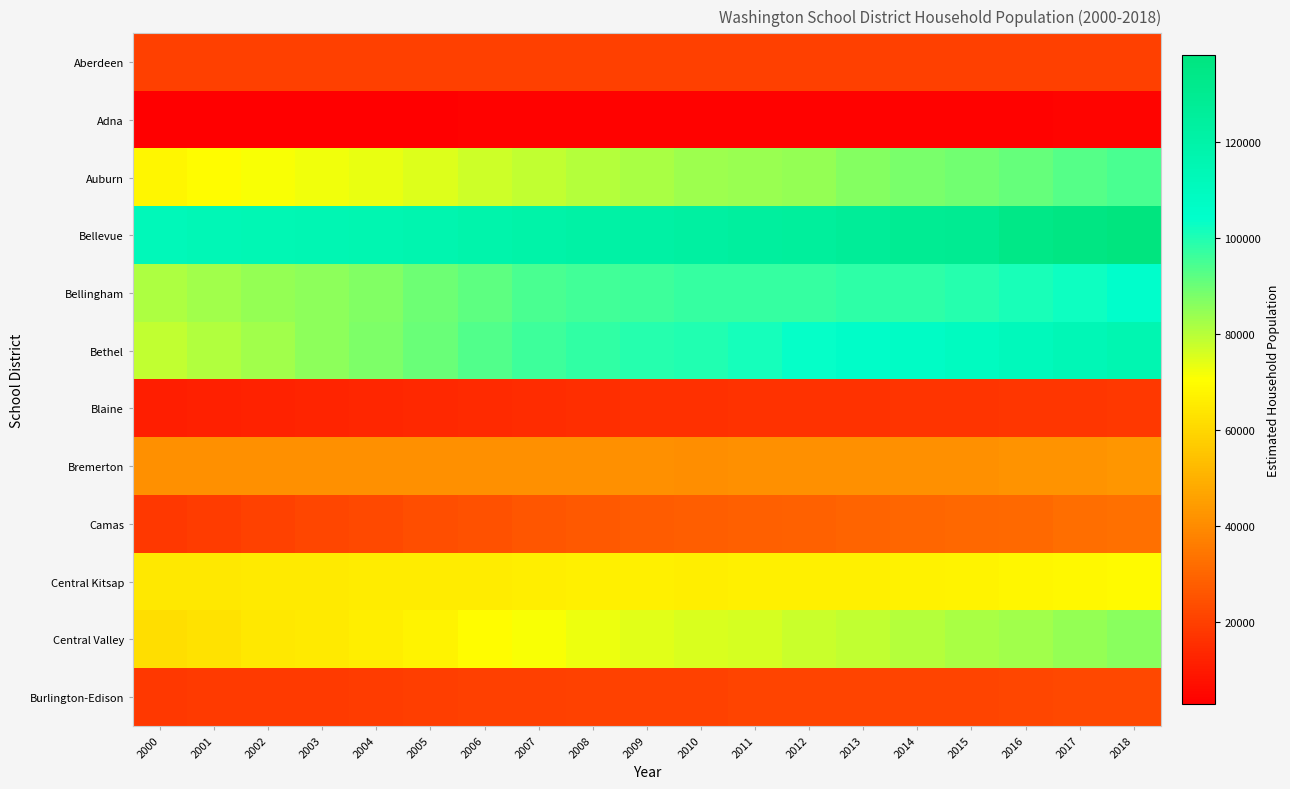

How many data points does each series have?

19